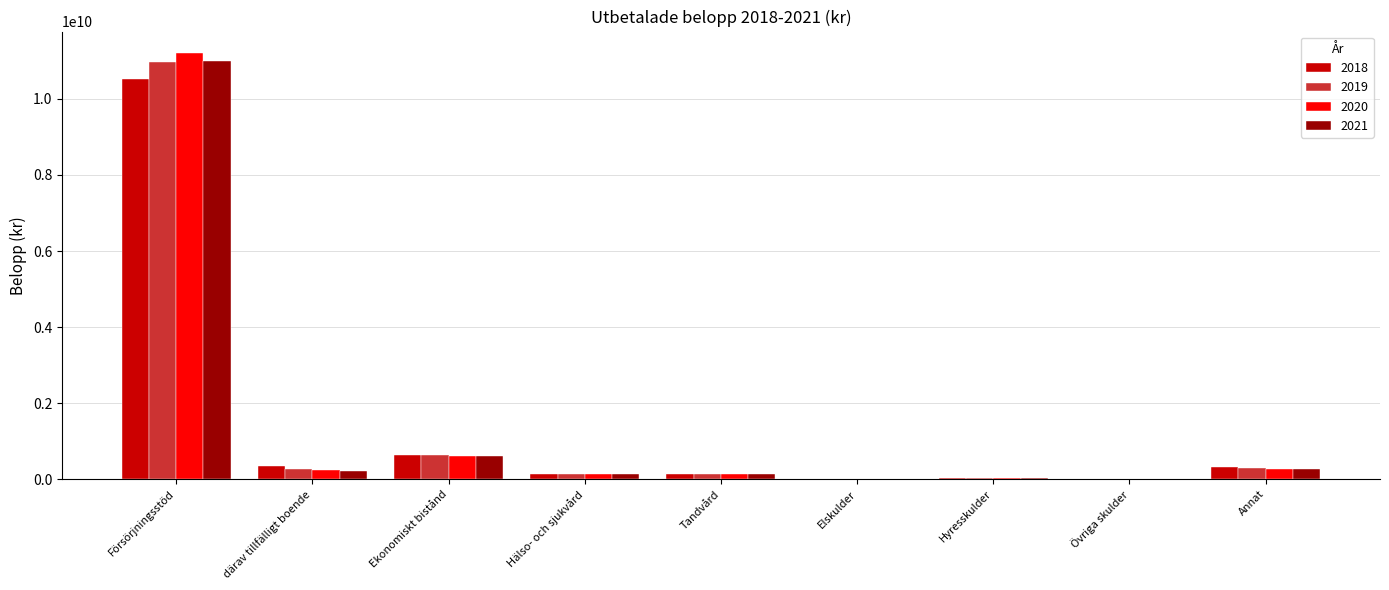

What is the spread (max minus min) of values at därav tillfälligt boende?

126607453